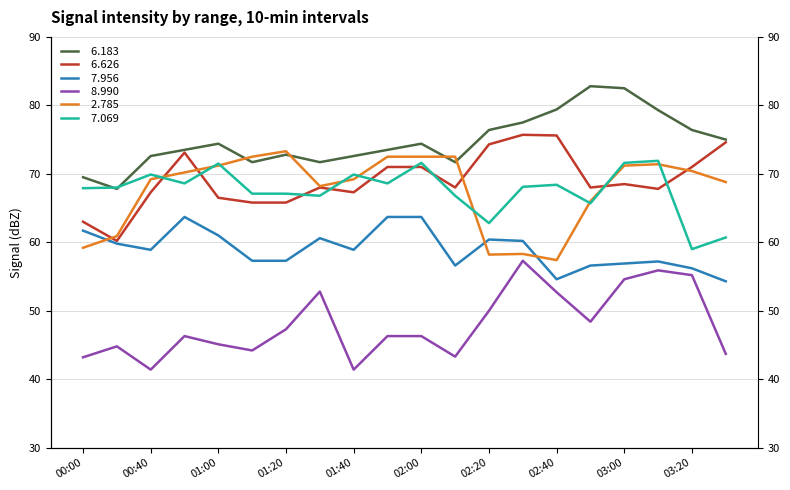

What is the sum of the   6.183 values at 01:00 and 01:30?

146.1